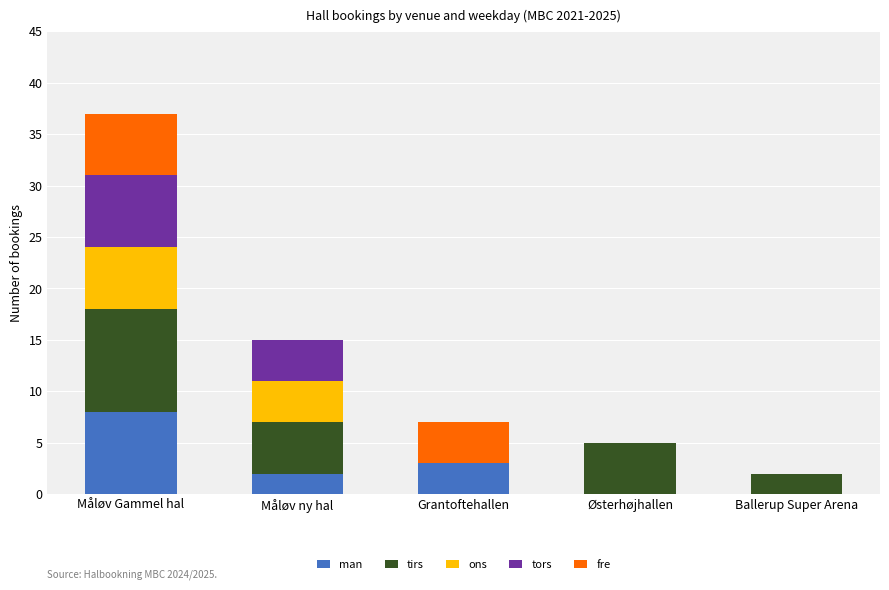

What is the maximum value for man?

8